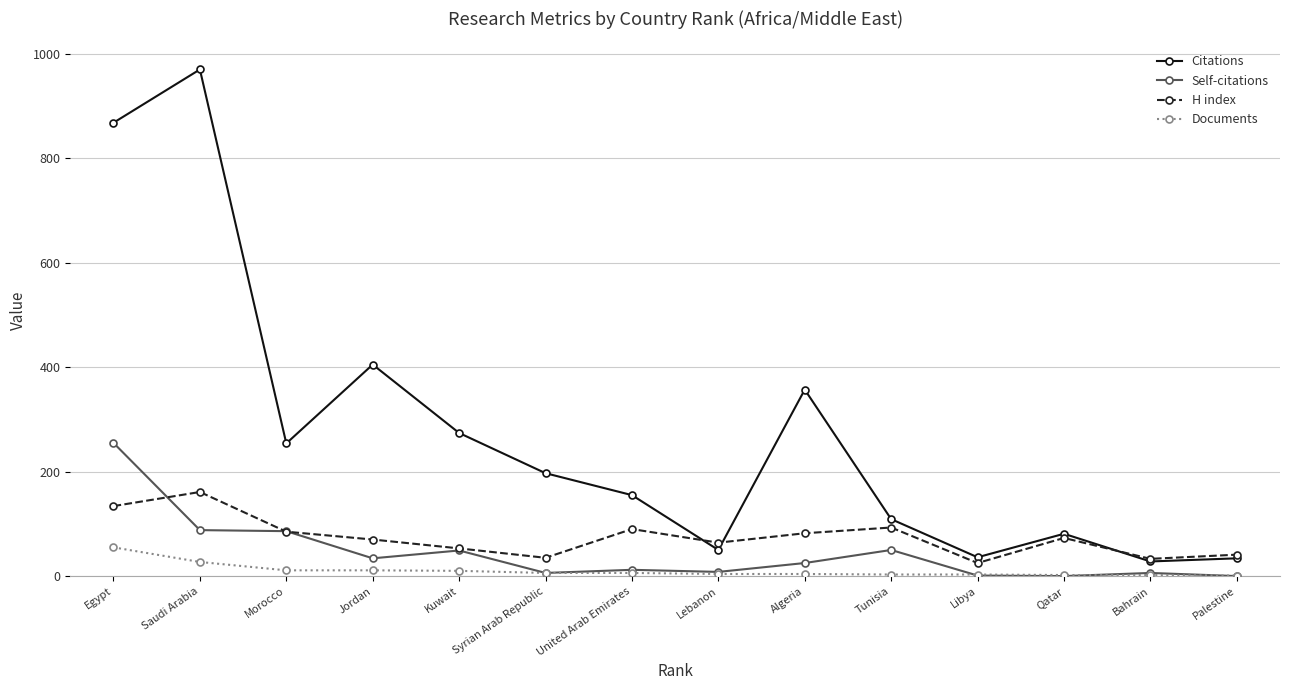

What is the maximum value for Documents?

55